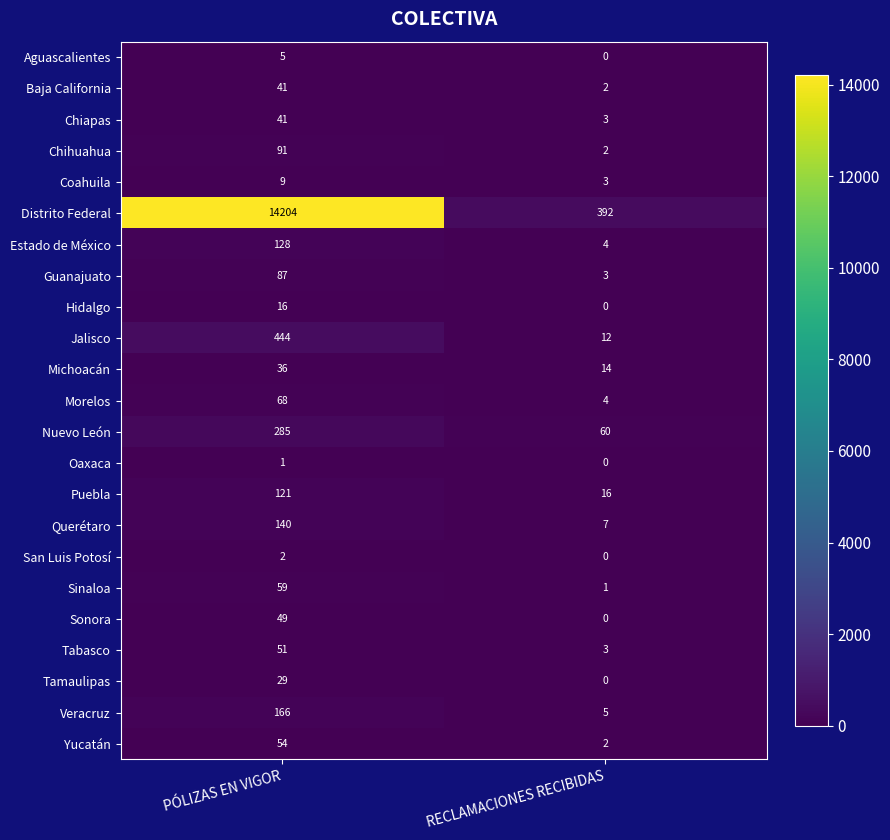

What is the sum of the Morelos values at RECLAMACIONES RECIBIDAS and PÓLIZAS EN VIGOR?

72